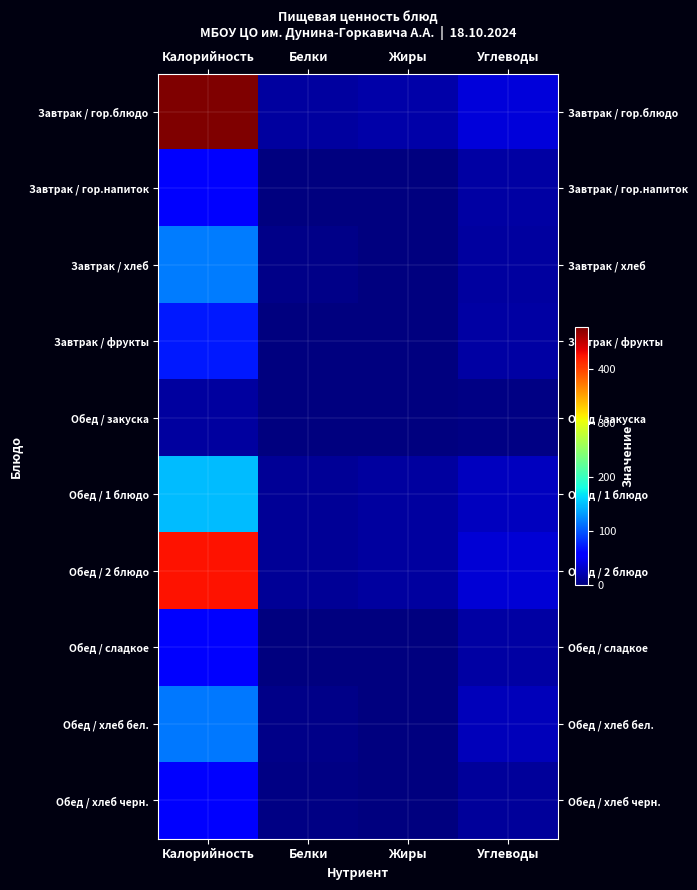

Between Калорийность and Жиры, which series saw the biggest shift?

Завтрак / гор.блюдо